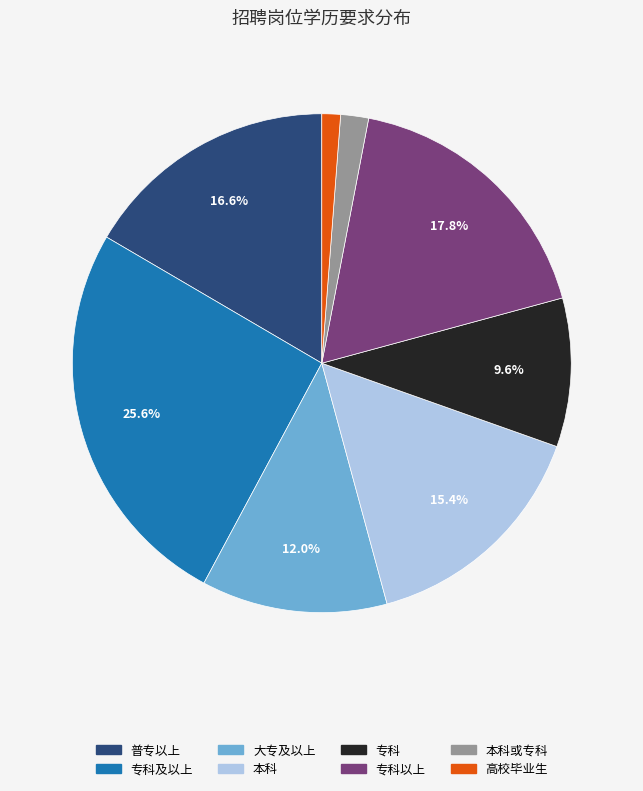

How many segments does this pie chart have?

8